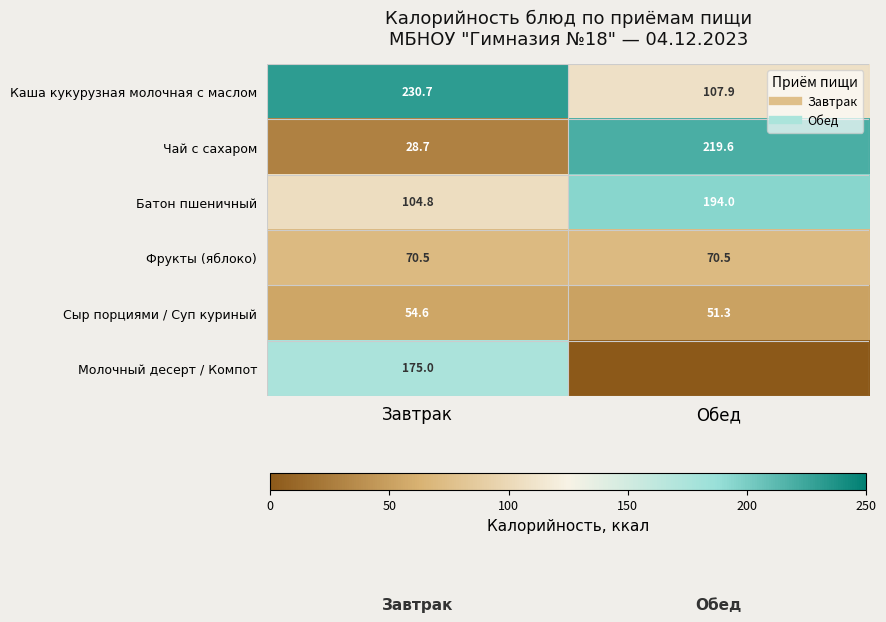

Which category has the highest value across all series?

Завтрак